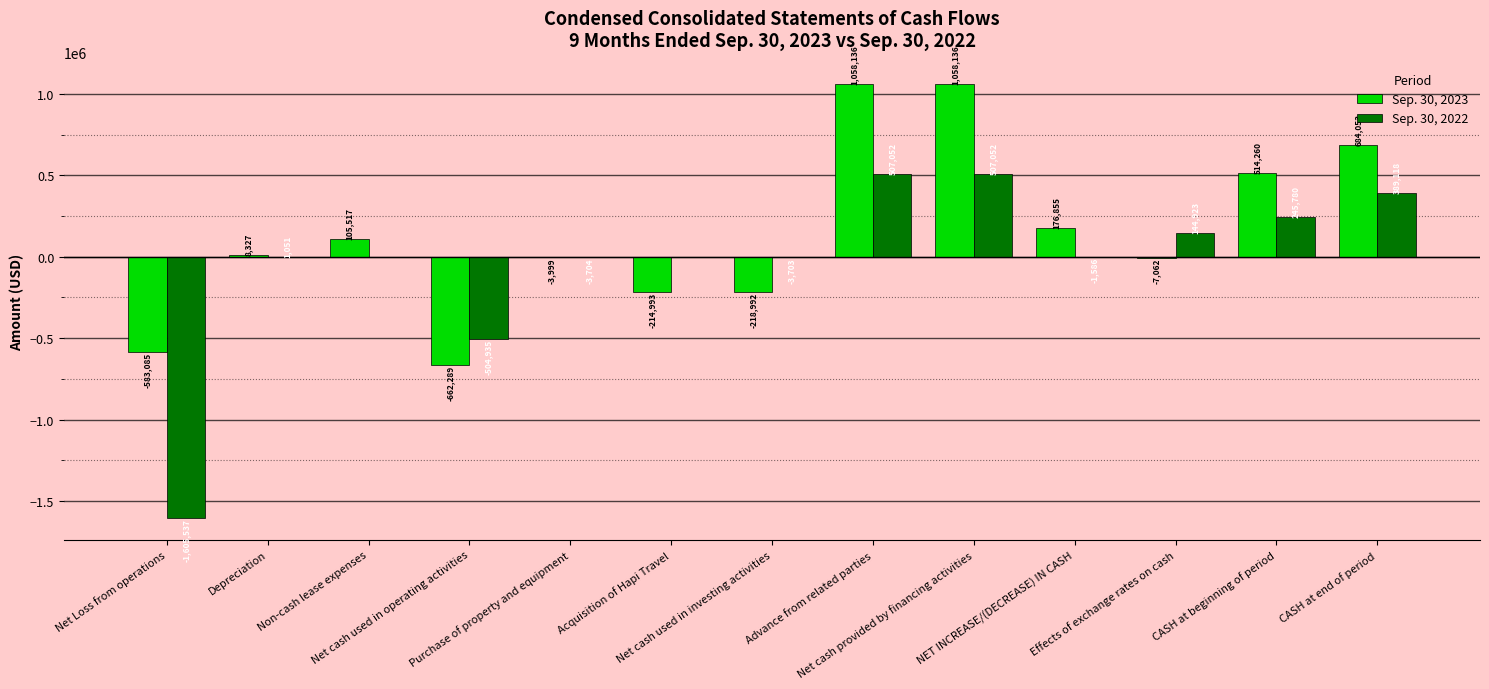

What is the sum of all Sep. 30, 2023 values?

1914864